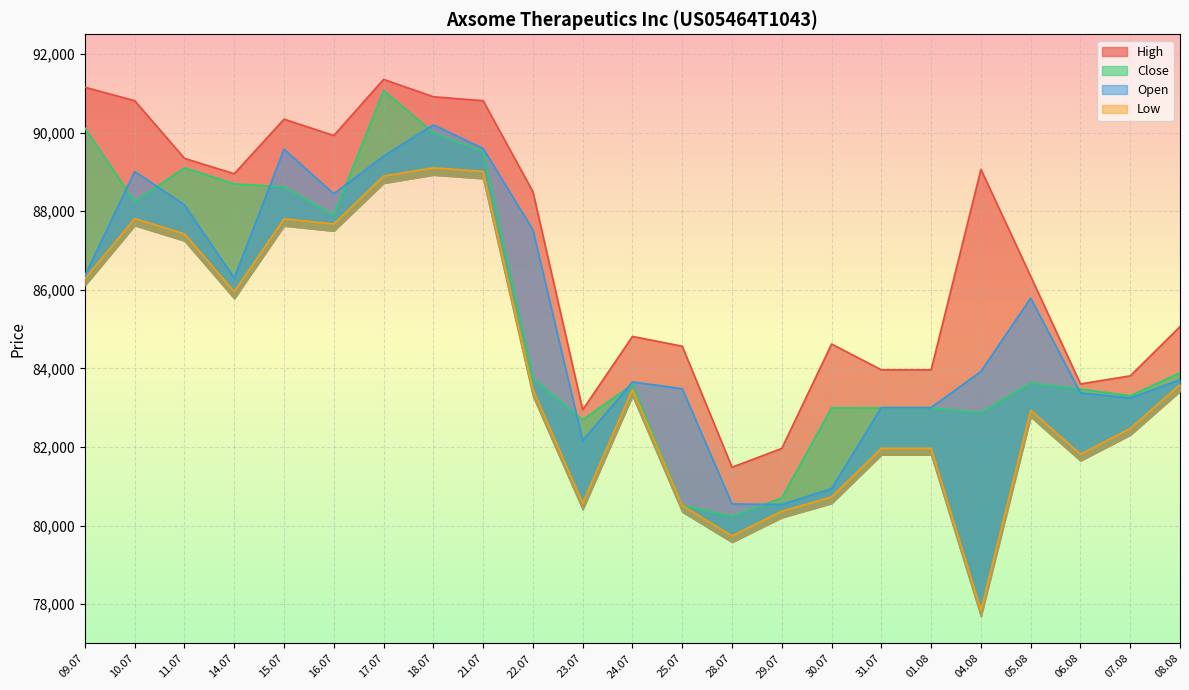

True or false: Low and High cross at least once.

False